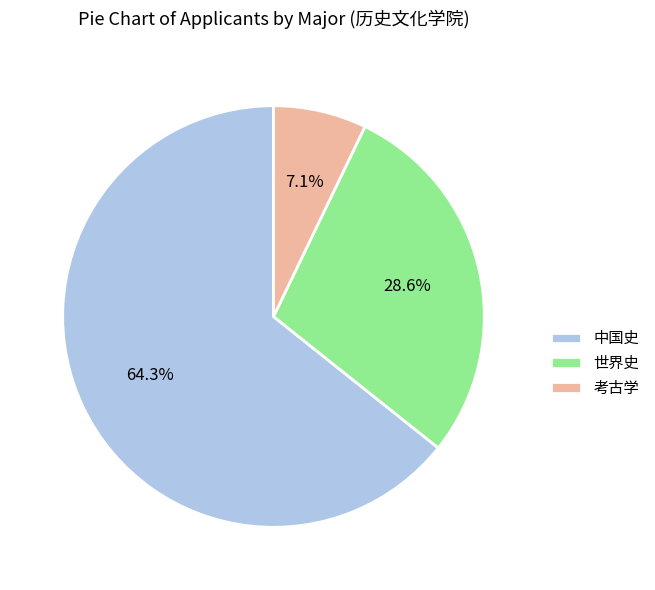

Between 世界史 and 考古学, which is larger?

世界史